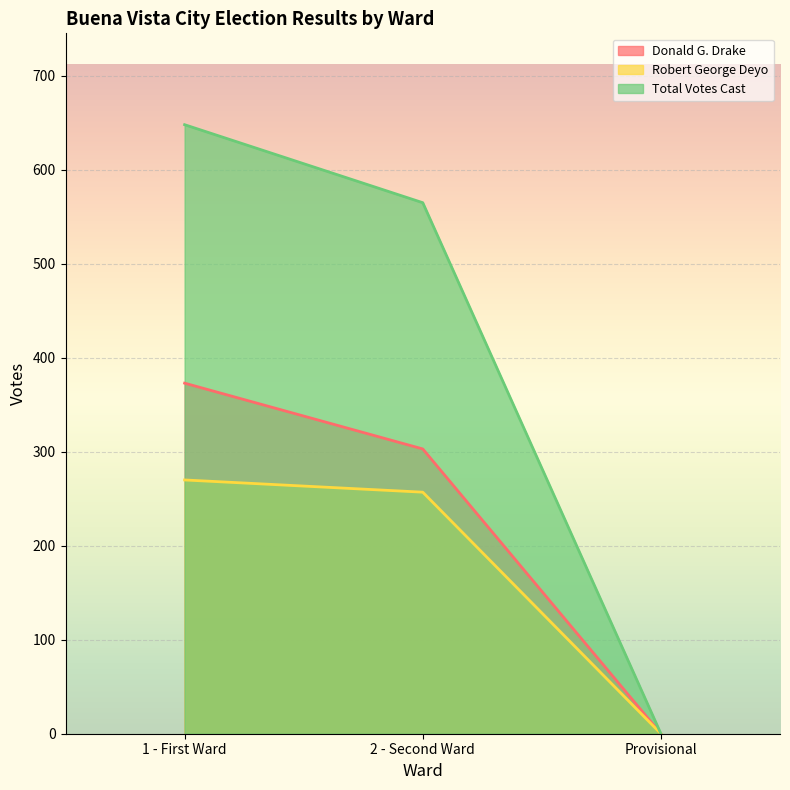

What is the difference between the maximum and minimum values in the Total Votes Cast series?

648